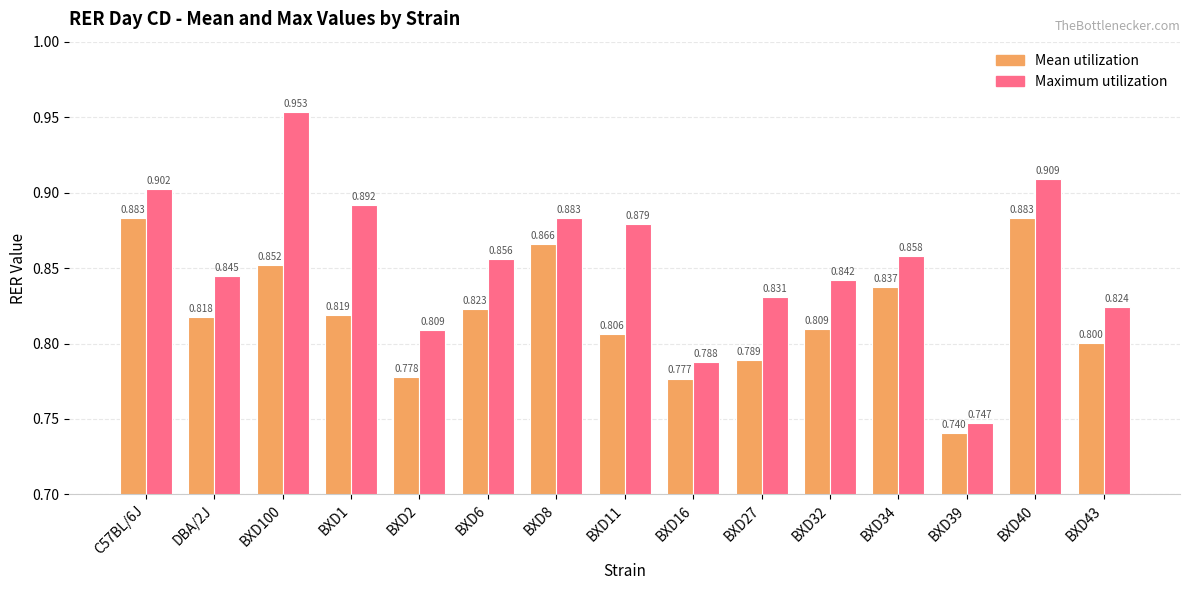

What is the label of the 4th bar from the right?

BXD34